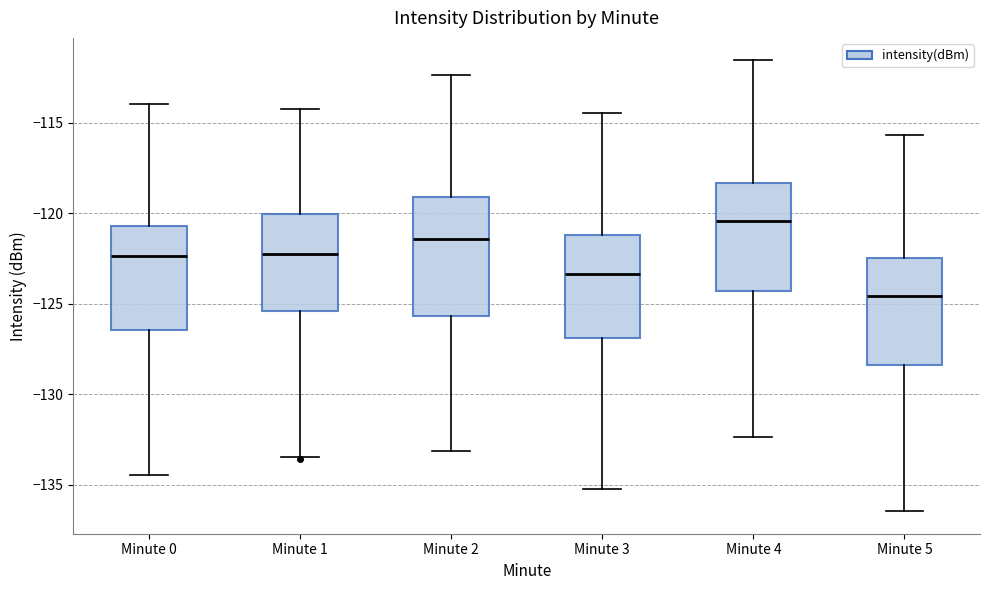

Where does the median line of the box for Minute 4 sit on the y-axis? The values are not printed on the chart, so give them approximately, as read against the axis.

-120.5